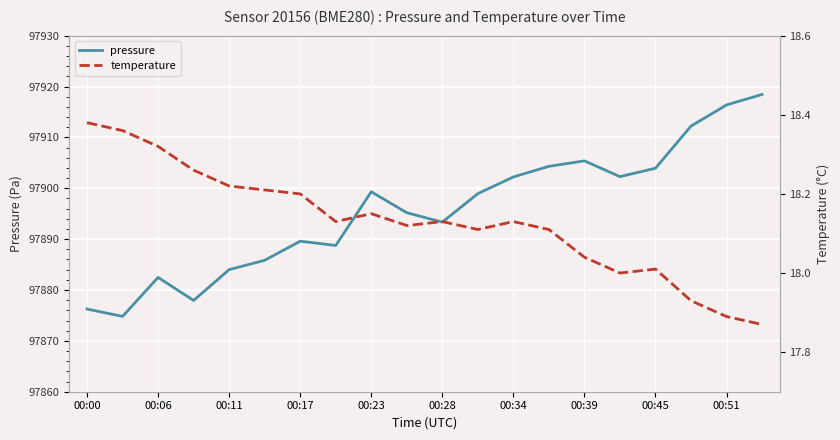

Which series has the largest total across all categories?

pressure